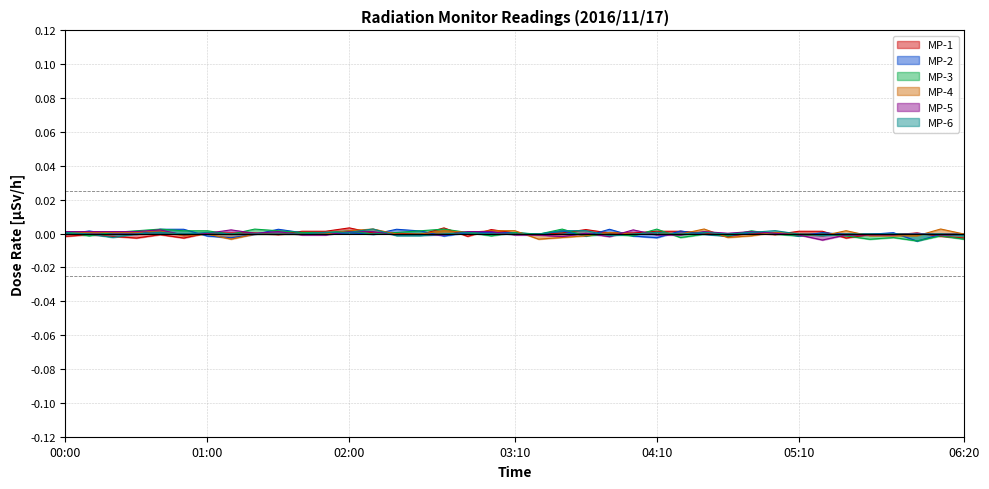

Reading left to right, what are all the values shown in this chart?

MP-1: -0.0	-0.0	-0.0	-0.0	-0.0	-0.0	0.0	0.0	0.0	-0.0	0.0	0.0	0.0	0.0	0.0	-0.0	0.0	-0.0	0.0	0.0	-0.0	0.0	0.0	0.0	0.0	0.0	0.0	0.0	-0.0	0.0	-0.0	0.0	0.0	-0.0	-0.0	-0.0	0.0	-0.0	-0.0
MP-2: -0.0	0.0	-0.0	-0.0	0.0	0.0	-0.0	-0.0	-0.0	0.0	0.0	-0.0	0.0	-0.0	0.0	0.0	-0.0	0.0	0.0	0.0	-0.0	0.0	-0.0	0.0	-0.0	-0.0	0.0	-0.0	-0.0	0.0	0.0	-0.0	0.0	-0.0	-0.0	0.0	-0.0	-0.0	-0.0
MP-3: 0.0	-0.0	0.0	0.0	0.0	0.0	0.0	-0.0	0.0	0.0	0.0	0.0	0.0	-0.0	0.0	0.0	0.0	0.0	-0.0	0.0	-0.0	0.0	-0.0	-0.0	-0.0	0.0	-0.0	-0.0	-0.0	0.0	-0.0	-0.0	-0.0	-0.0	-0.0	-0.0	-0.0	-0.0	-0.0
MP-4: 0.0	0.0	0.0	0.0	0.0	-0.0	-0.0	-0.0	-0.0	-0.0	-0.0	-0.0	0.0	0.0	-0.0	-0.0	0.0	0.0	0.0	0.0	-0.0	-0.0	-0.0	0.0	-0.0	0.0	-0.0	0.0	-0.0	-0.0	0.0	-0.0	-0.0	0.0	-0.0	-0.0	-0.0	0.0	-0.0
MP-5: 0.0	0.0	0.0	0.0	0.0	-0.0	0.0	0.0	0.0	0.0	-0.0	-0.0	0.0	0.0	-0.0	-0.0	-0.0	0.0	0.0	-0.0	-0.0	-0.0	0.0	-0.0	0.0	-0.0	-0.0	0.0	0.0	0.0	0.0	-0.0	-0.0	-0.0	-0.0	-0.0	0.0	-0.0	-0.0
MP-6: 0.0	-0.0	-0.0	-0.0	0.0	-0.0	0.0	-0.0	-0.0	-0.0	-0.0	0.0	0.0	0.0	-0.0	-0.0	-0.0	0.0	-0.0	-0.0	-0.0	0.0	0.0	-0.0	-0.0	0.0	-0.0	0.0	-0.0	0.0	0.0	-0.0	-0.0	-0.0	-0.0	-0.0	-0.0	-0.0	-0.0